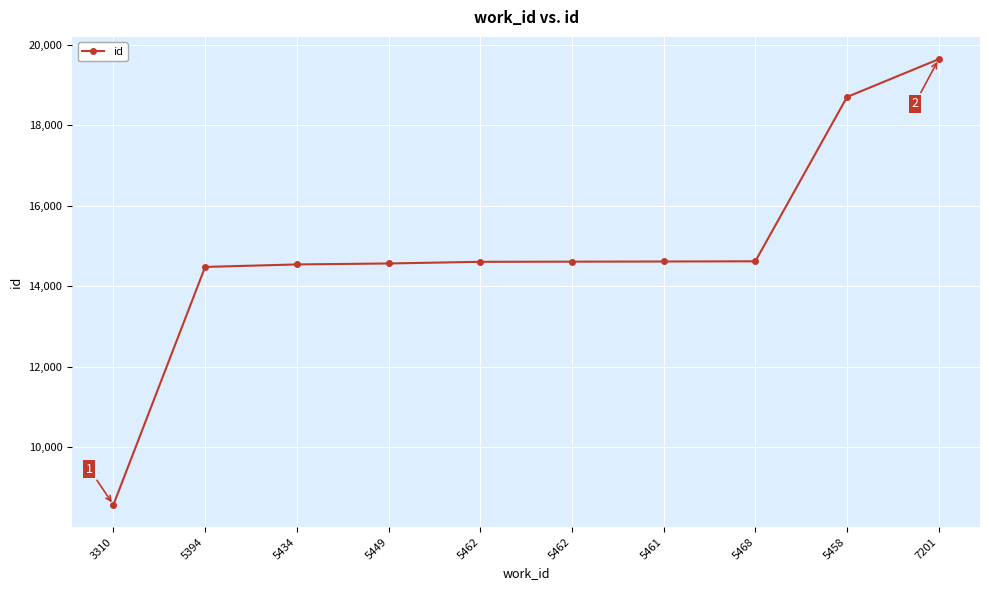

Count the number of data series in this chart.

1